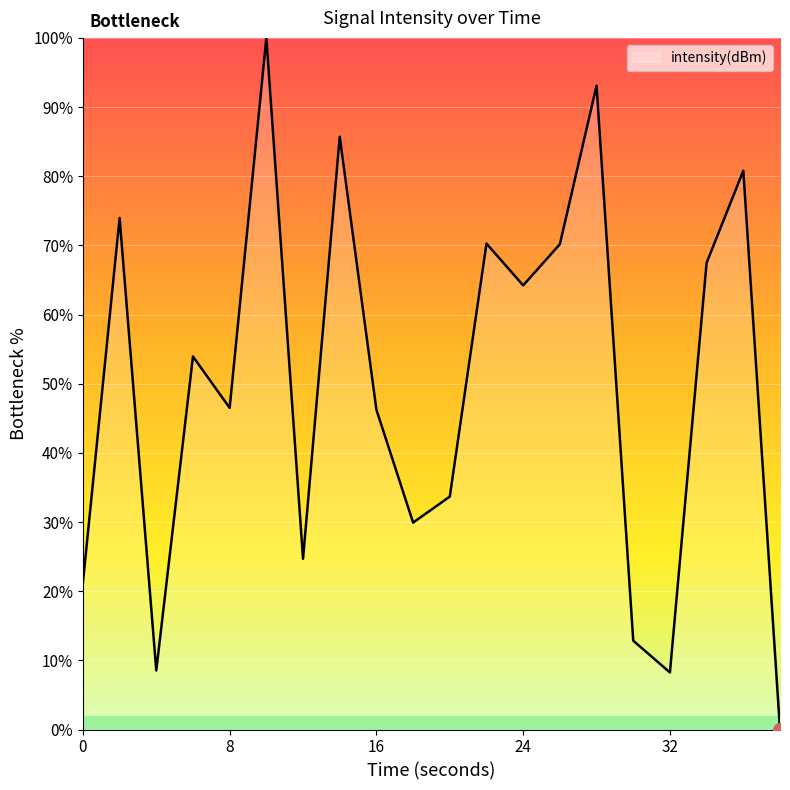

What is the difference between the maximum and minimum values?

100.0